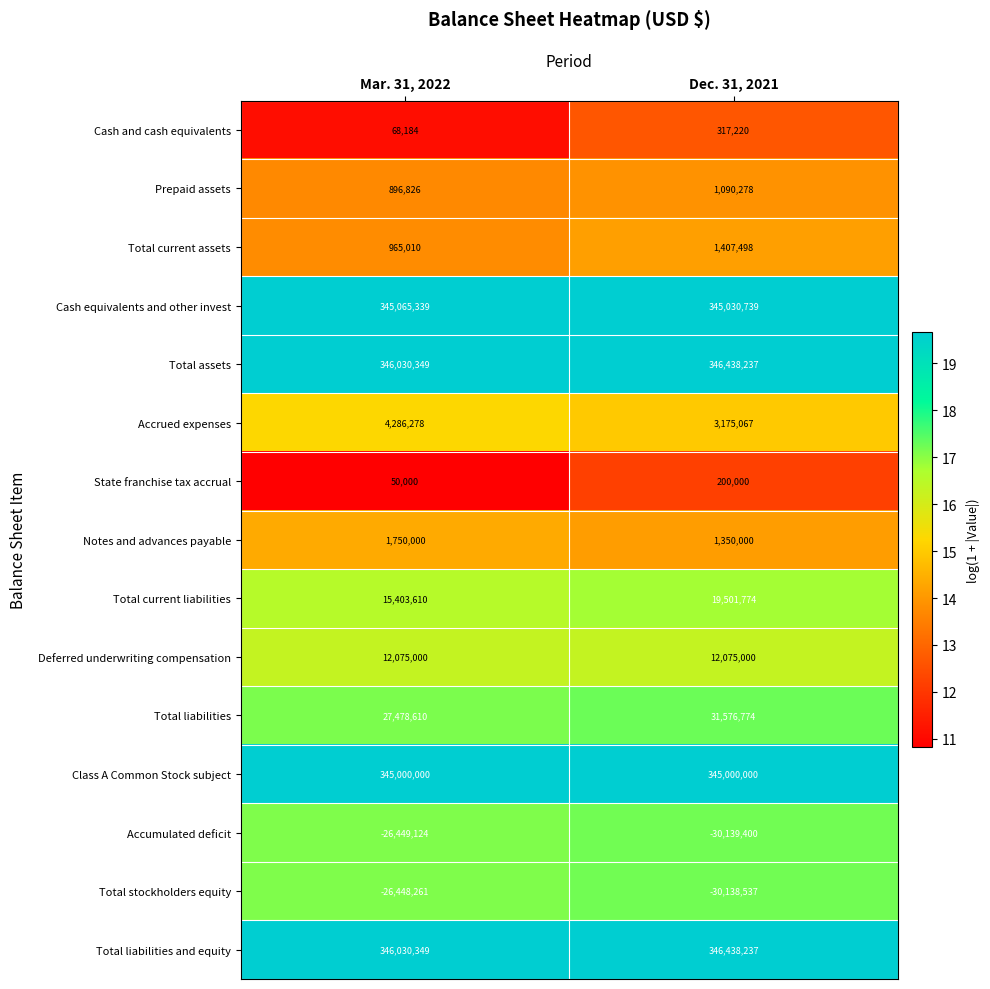

Rank the categories by Cash and cash equivalents value from highest to lowest.

Dec. 31, 2021, Mar. 31, 2022